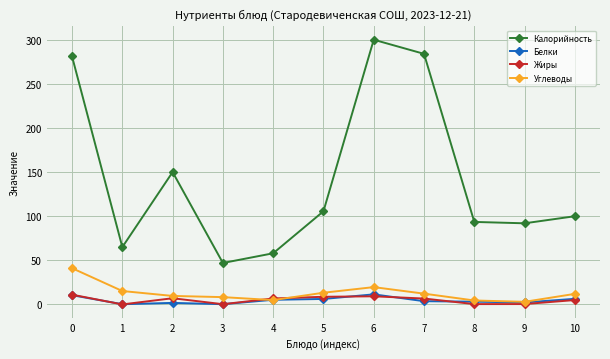

What is the average value of the Жиры series?

5.1